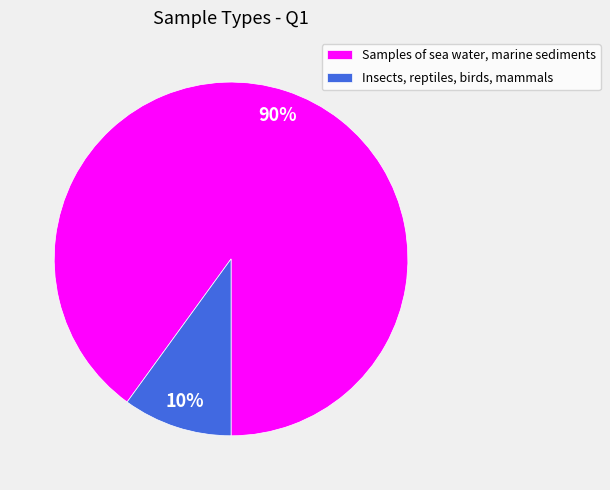

To the nearest percent, what percentage of the pie is Insects, reptiles, birds, mammals?

10%